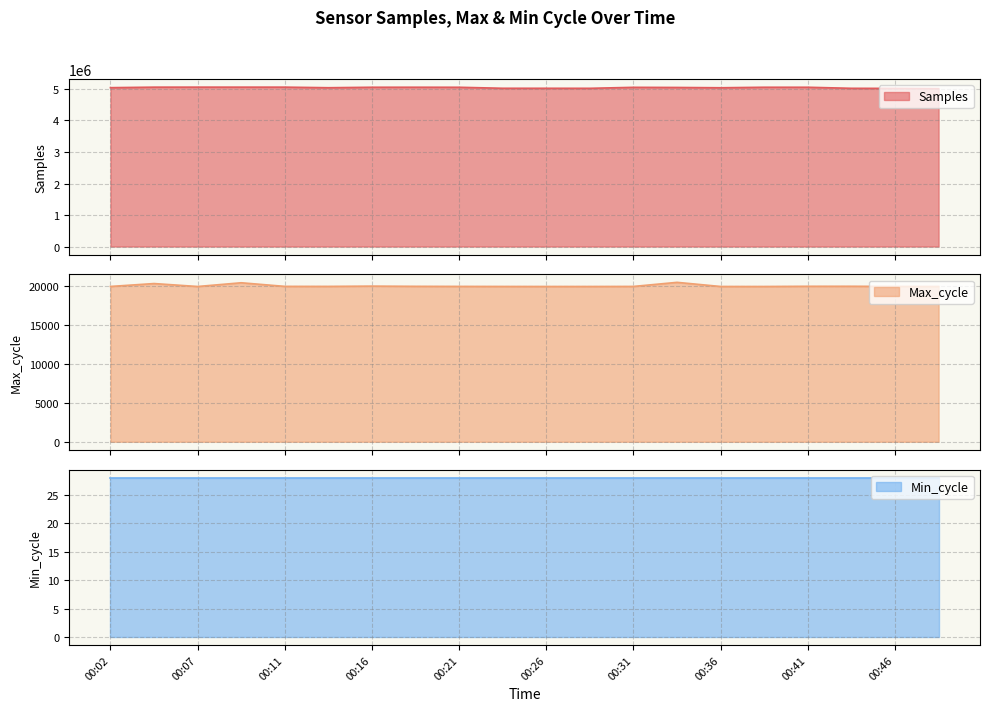

What is the value of the Max_cycle point at the 1st from the left?

19917